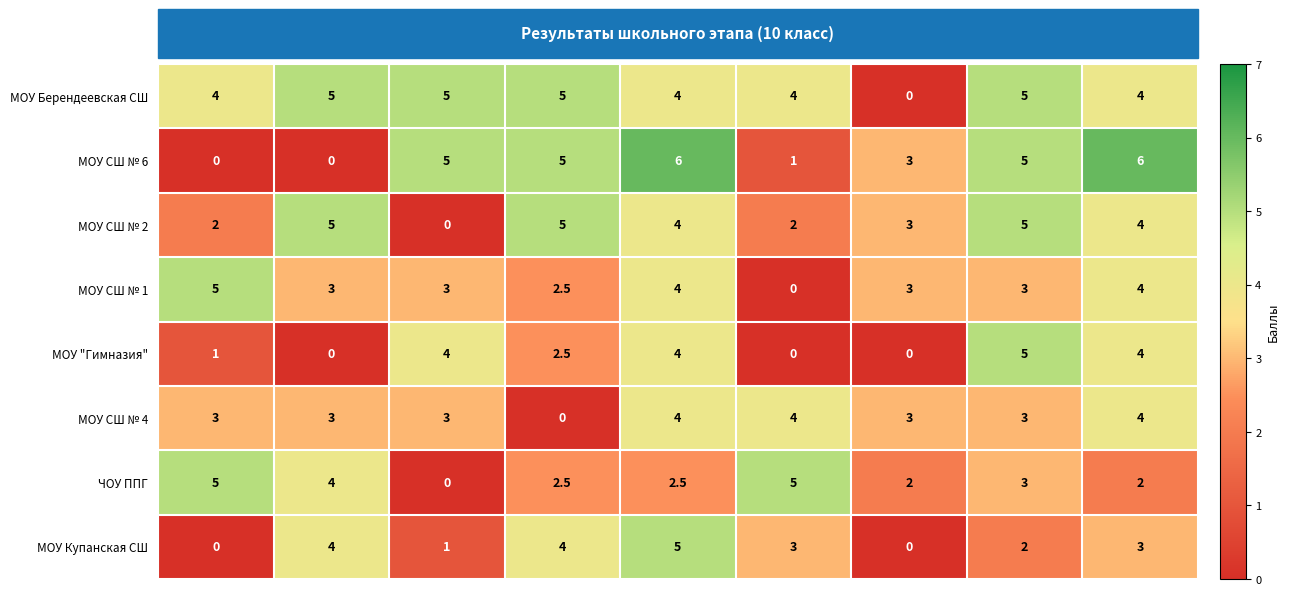

Count the number of categories in the chart.

9